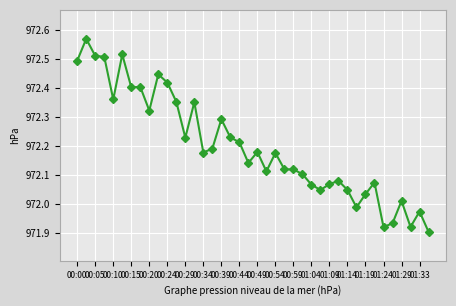

What is the difference between the second highest and second lowest values?

0.6